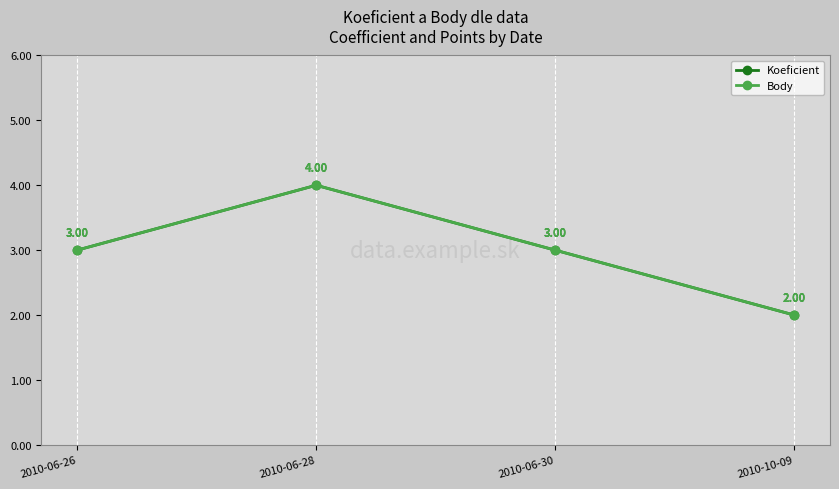

Does the chart have visible grid lines?

Yes